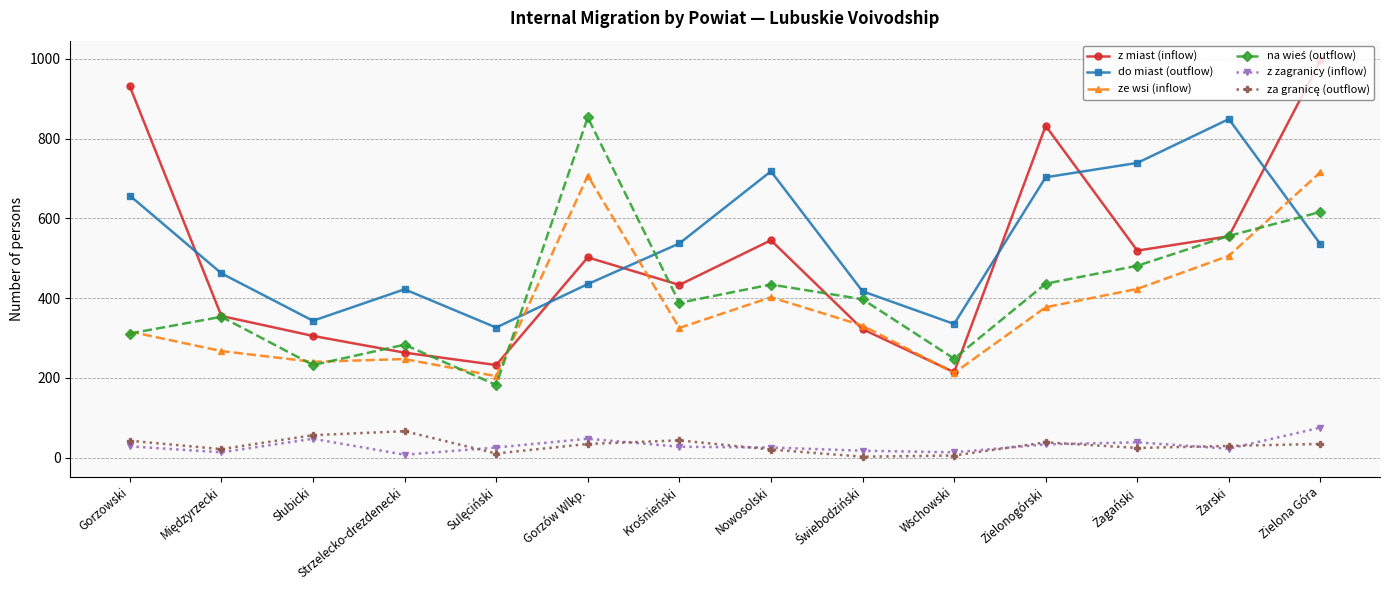

Which series has the largest total across all categories?

do miast (outflow)